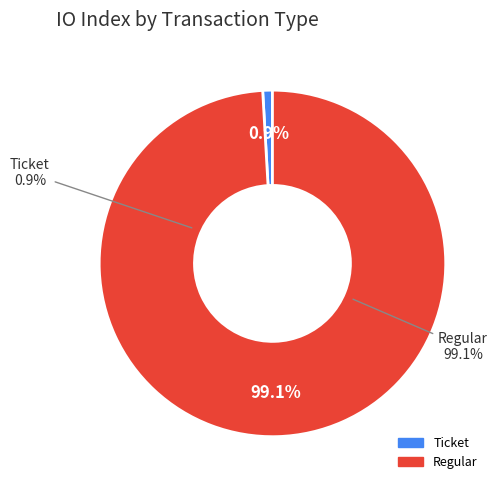

To the nearest percent, what is the combined percentage of Regular and Ticket?

100%